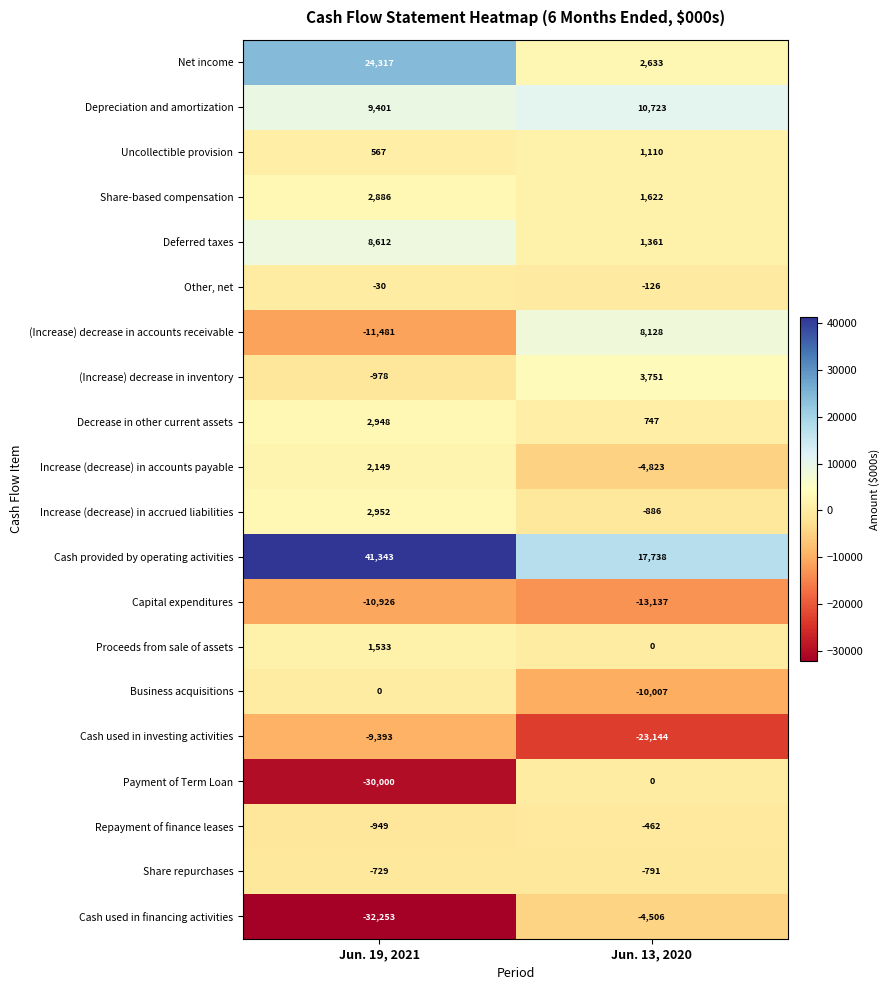

Which series has the largest range (max minus min)?

Payment of Term Loan